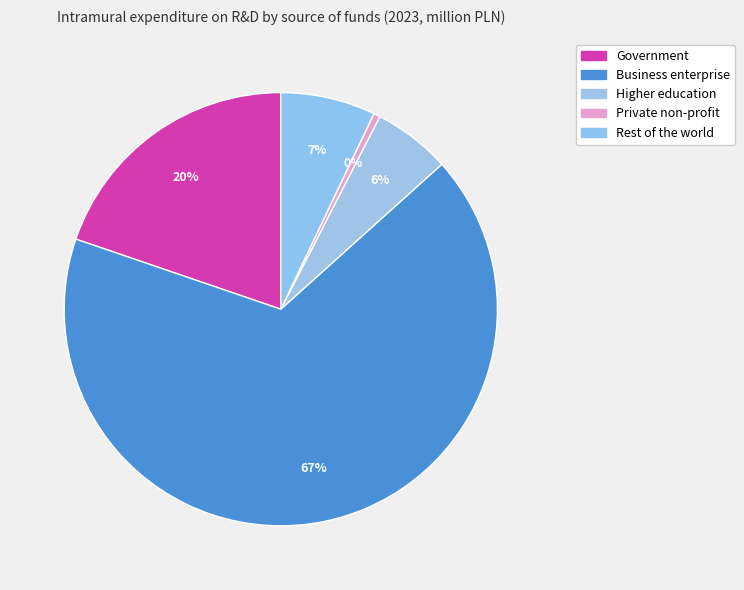

Does any single category account for the majority?

Yes